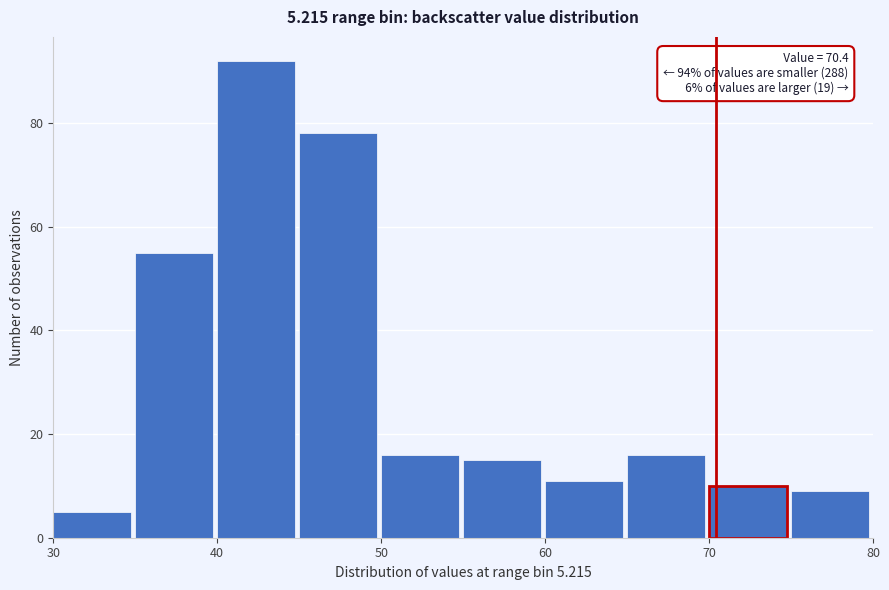

Over which range of the x-axis is the bar tallest?

40 to 45